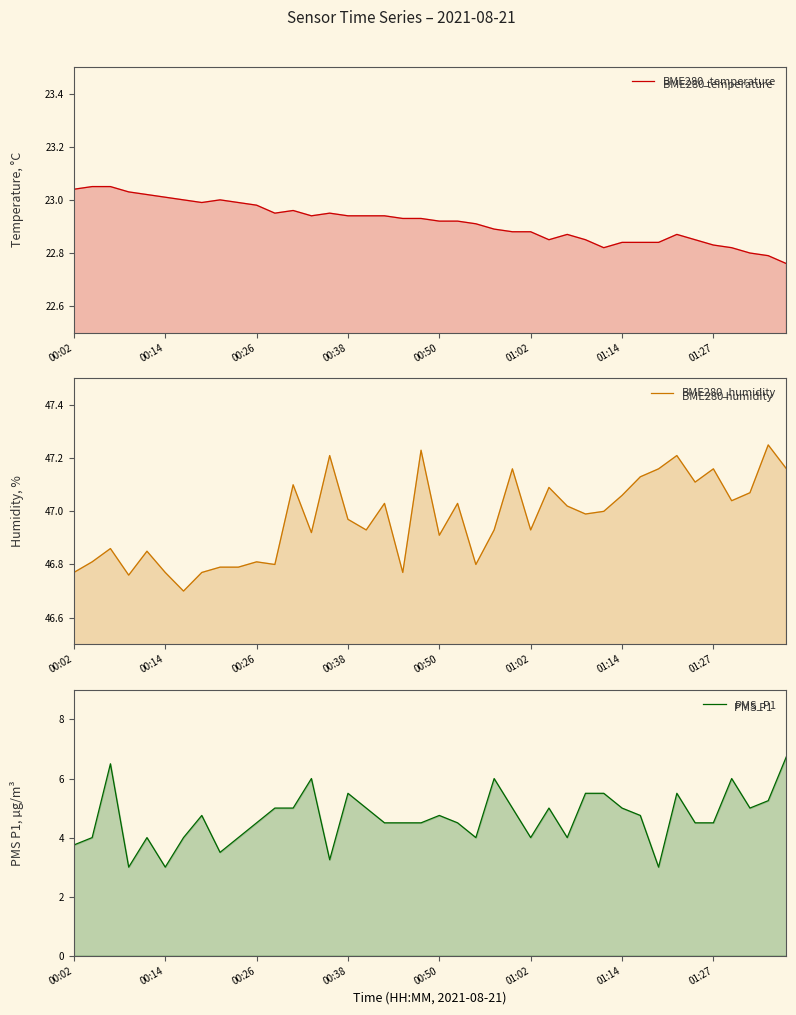

List the labels in order of BME280_humidity value, largest first.

38, 19, 14, 33, 24, 32, 35, 39, 31, 34, 12, 26, 37, 30, 36, 17, 21, 27, 29, 28, 15, 16, 23, 25, 13, 20, 00:26, 00:50, 00:14, 10, 11, 22, 8, 9, 00:02, 01:02, 01:27, 18, 00:38, 01:14